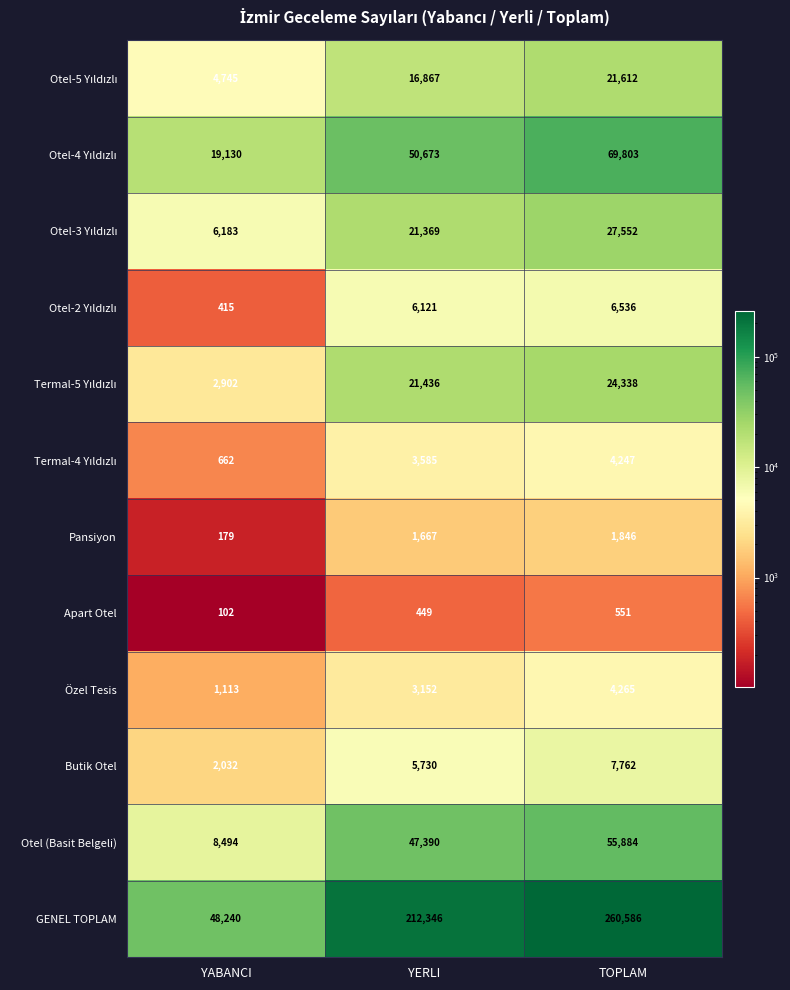

What is the average value of the GENEL TOPLAM series?

173724